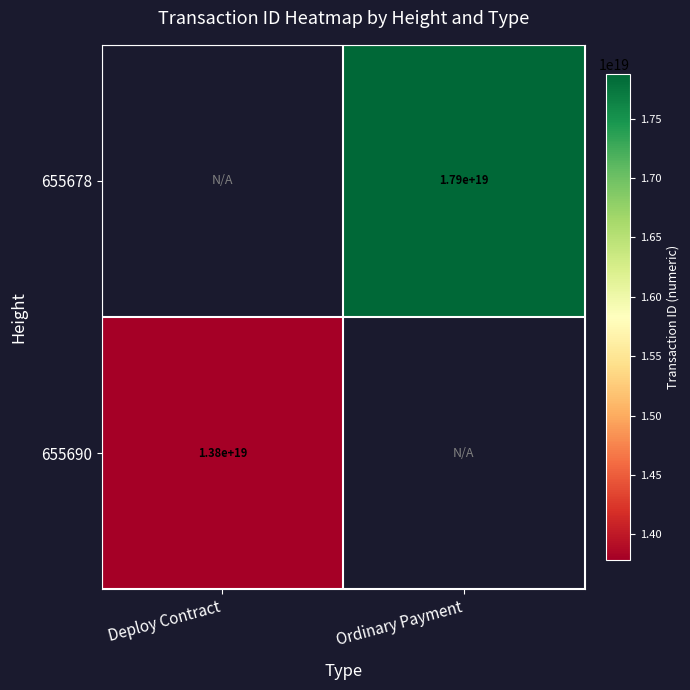

How many categories are shown in the chart?

2